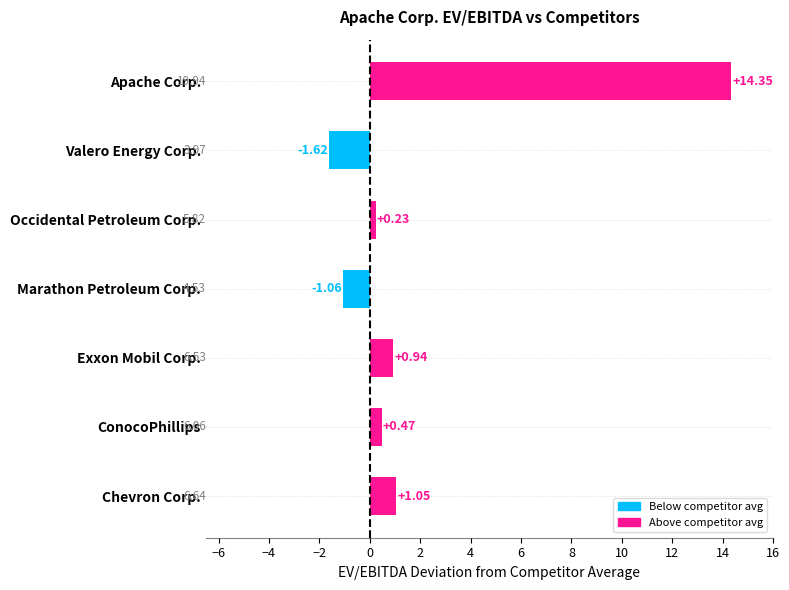

At which label is the value closest to 6?

Chevron Corp.